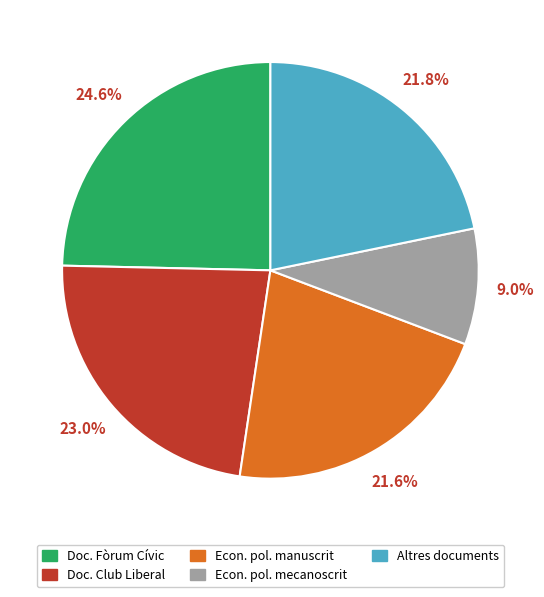

Does any single category account for the majority?

No